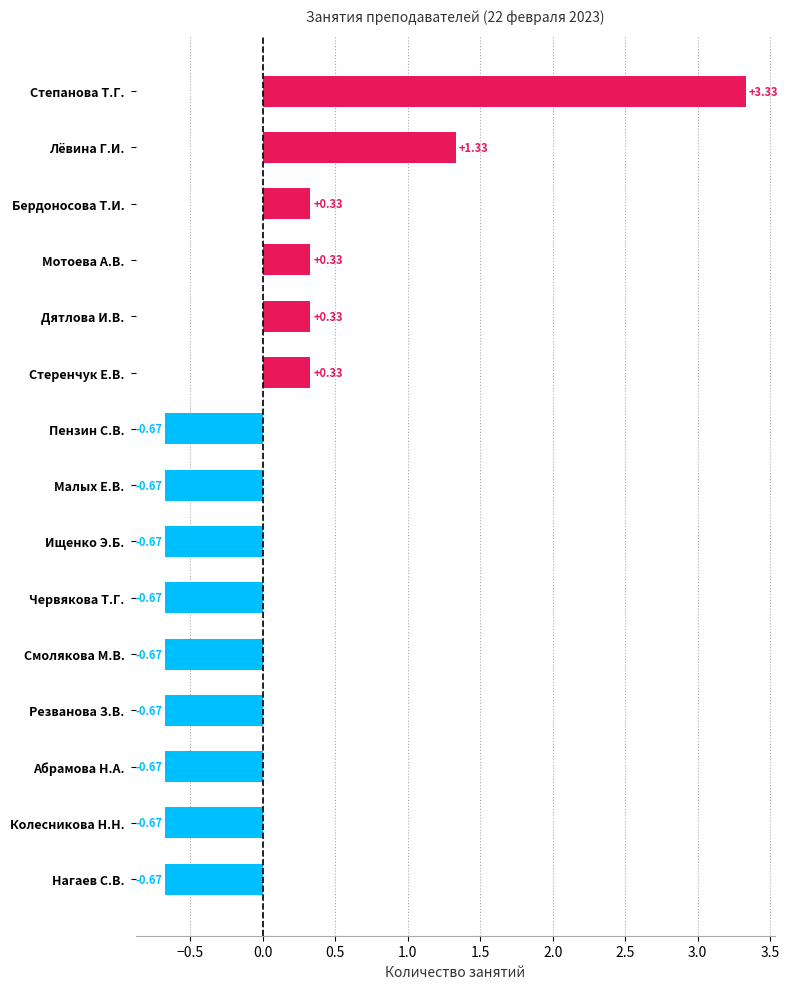

Which has a higher value, Лёвина Г.И. or Дятлова И.В.?

Лёвина Г.И.